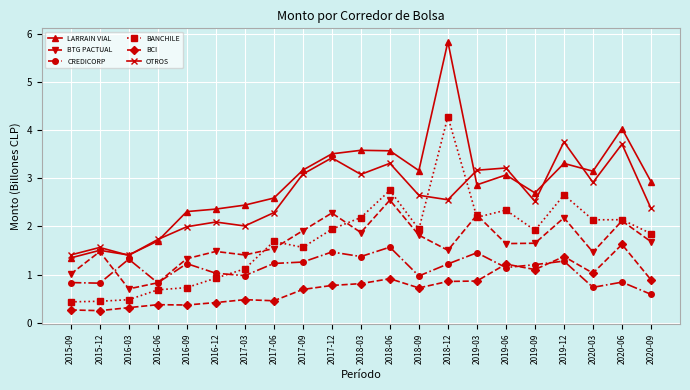

Does the chart display data point markers on the line(s)?

Yes